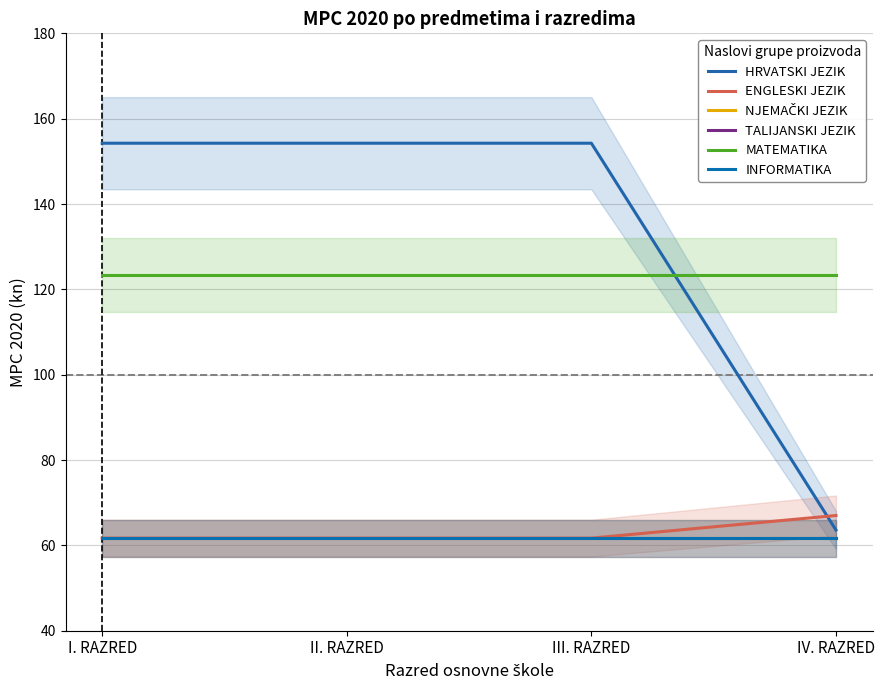

The value of INFORMATIKA at III. RAZRED is 61.7. True or false?

True